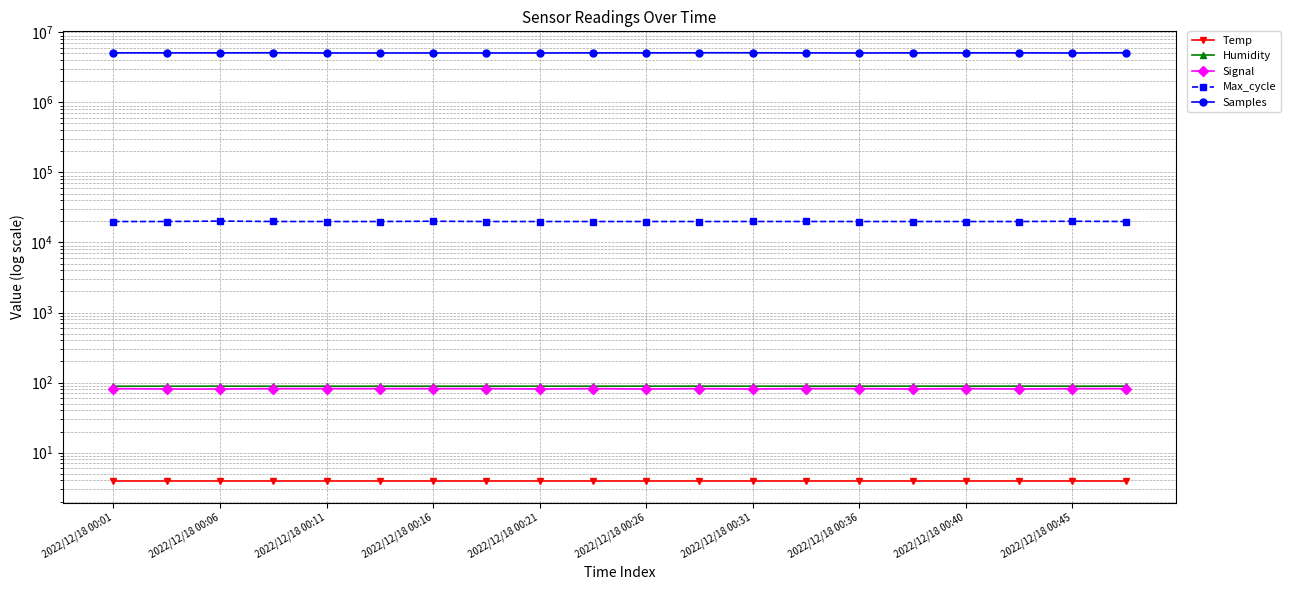

What is the value of the Samples point at the 3rd from the left?

5093826.0